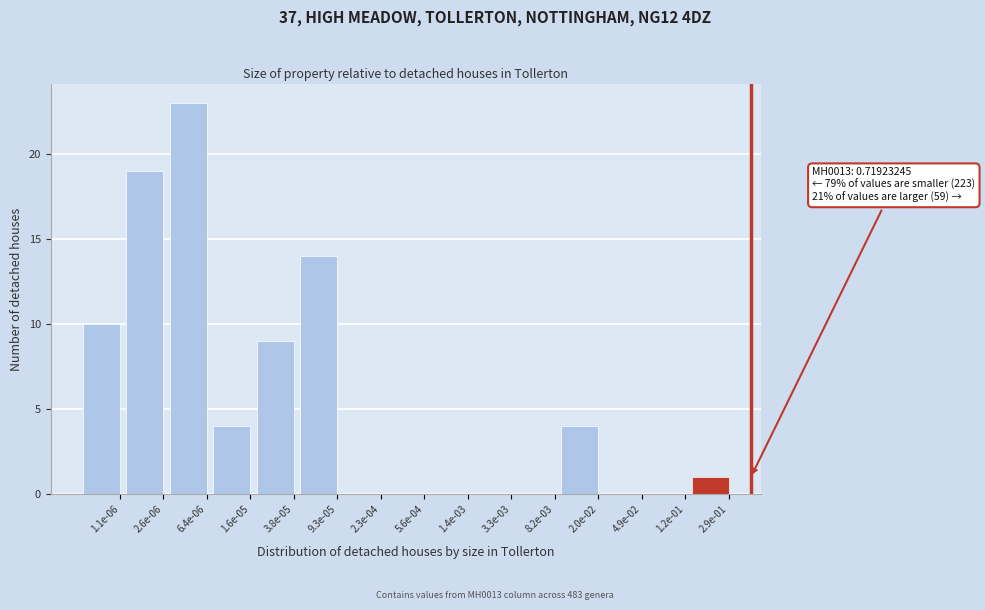

Reading left to right, list all the values displayed in this chart.

1.1e-06=10	2.6e-06=19	6.4e-06=23	1.6e-05=4	3.8e-05=9	9.3e-05=14	2.3e-04=0	5.6e-04=0	1.4e-03=0	3.3e-03=0	8.2e-03=0	2.0e-02=4	4.9e-02=0	1.2e-01=0	2.9e-01=1